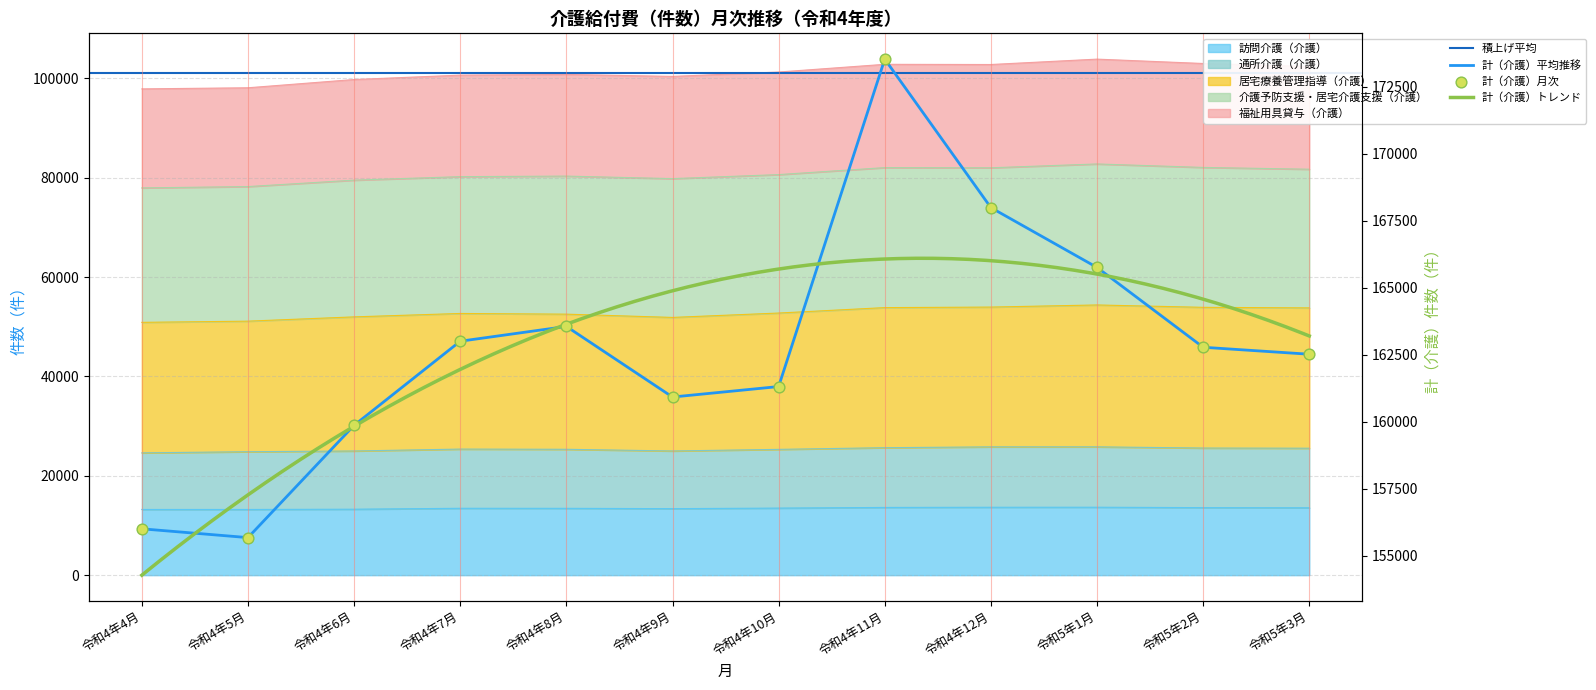

Which series contains the lowest Y value?

訪問介護（介護）